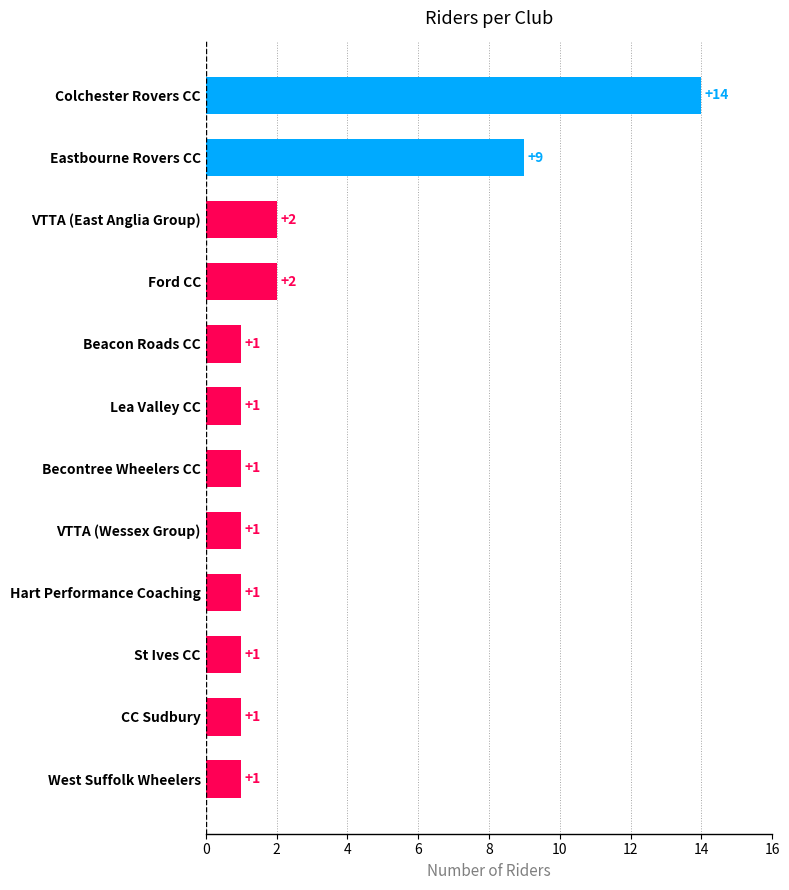

What is the approximate value at Eastbourne Rovers CC, to the nearest 5?

10